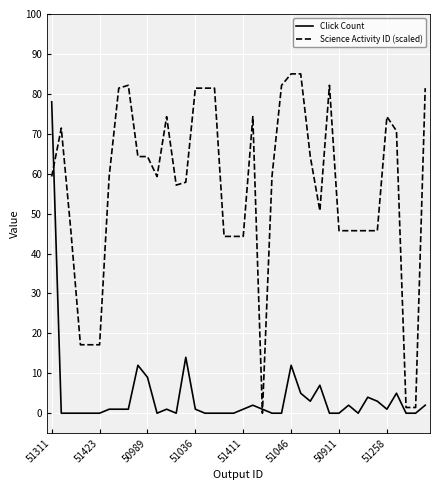

Which series has the largest total across all categories?

Science Activity ID (scaled)